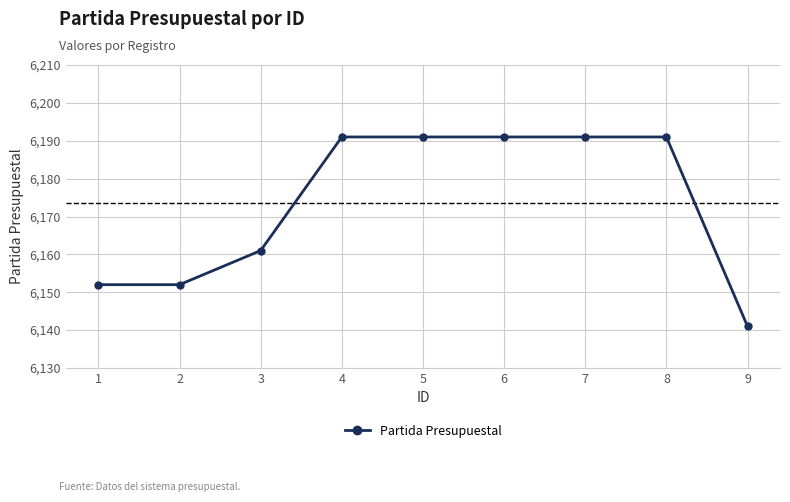

What is the sum of all values?

55561